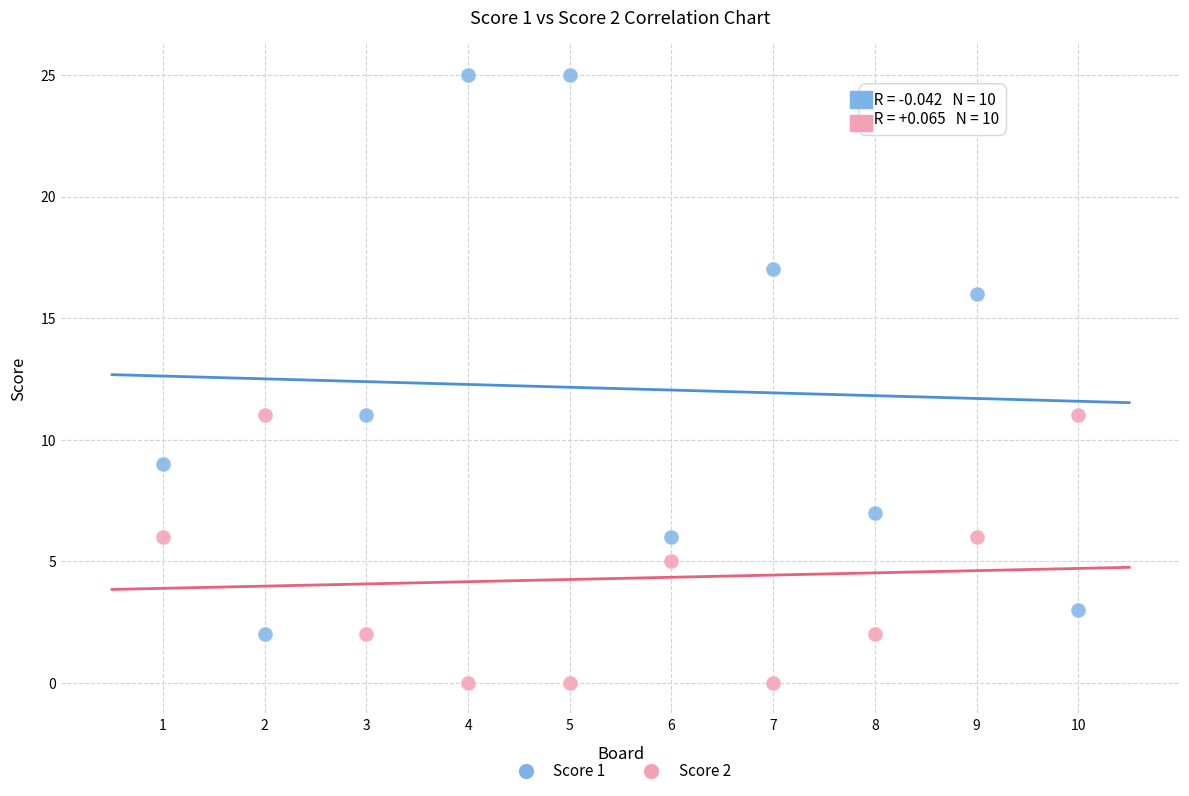

Across all data points, what is the range of X values (max minus min)?

9